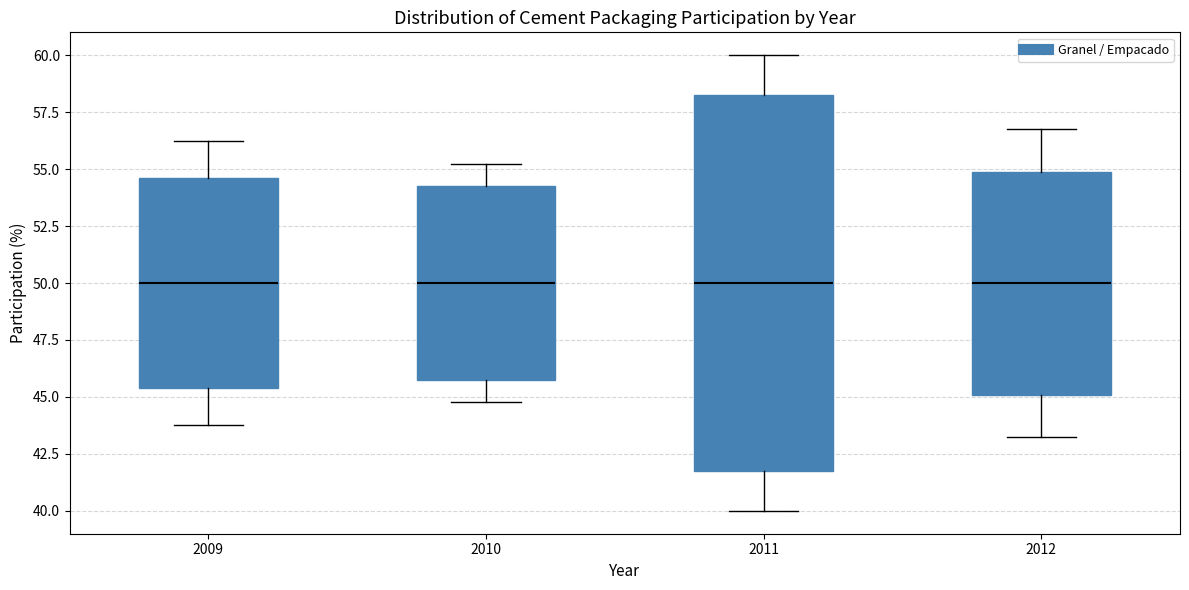

Where does the median line of the box at x = 2009 sit on the y-axis? The values are not printed on the chart, so give them approximately, as read against the axis.

50.0